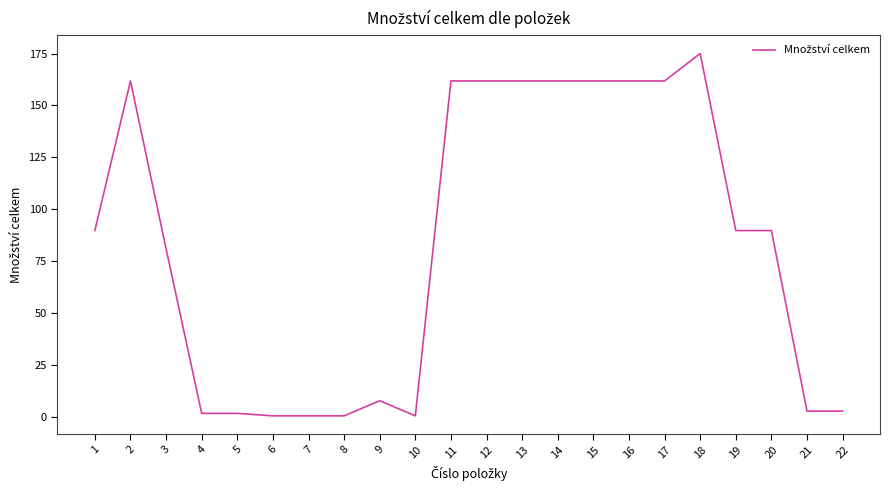

Reading left to right, extract all data points from this chart.

1=89.7	2=161.8	3=80.9	4=1.6	5=1.6	6=0.4	7=0.4	8=0.4	9=7.7	10=0.4	11=161.8	12=161.8	13=161.8	14=161.8	15=161.8	16=161.8	17=161.8	18=175.0	19=89.7	20=89.7	21=2.7	22=2.7